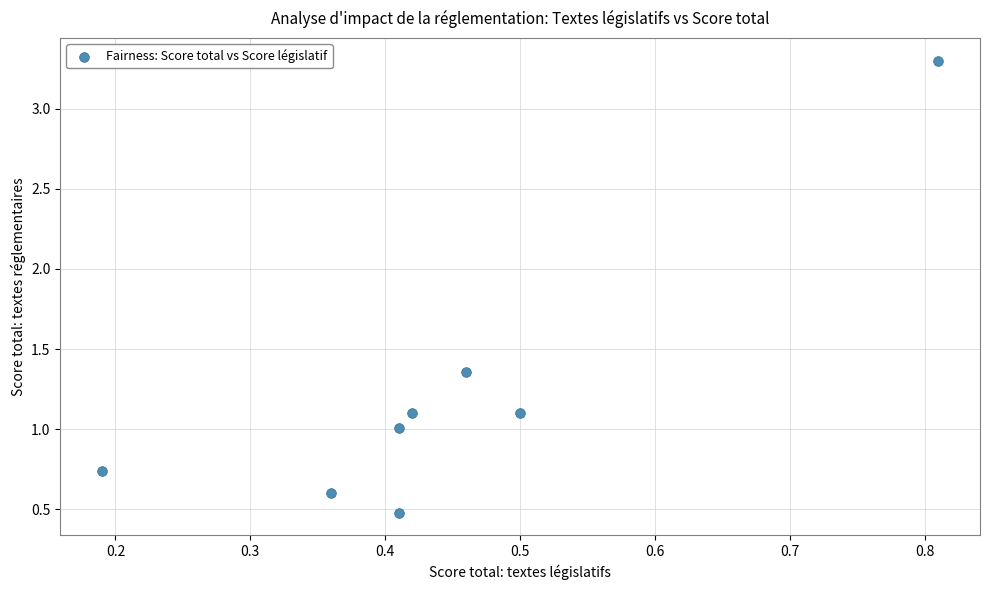

What is the range of X values (max minus min)?

0.6